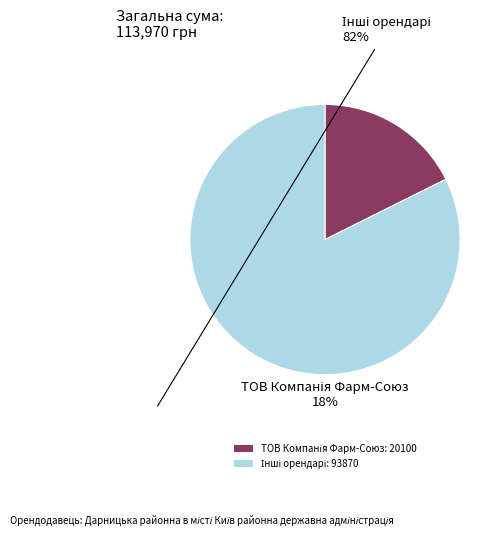

Does any single category account for the majority?

Yes